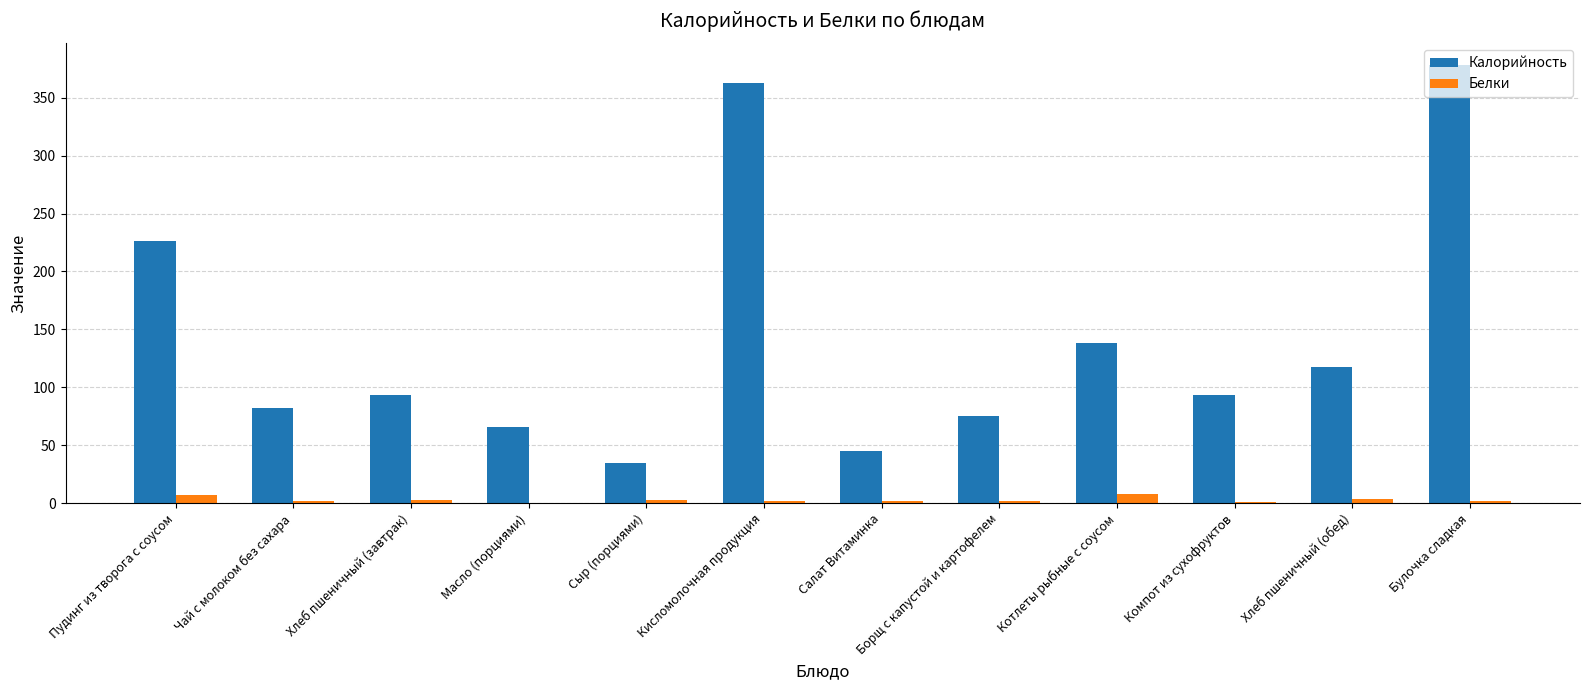

What is the spread (max minus min) of values at Компот из сухофруктов?

92.6